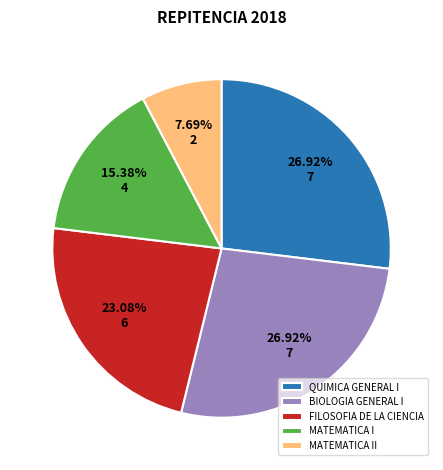

Which category has the smallest portion of the pie?

MATEMATICA II